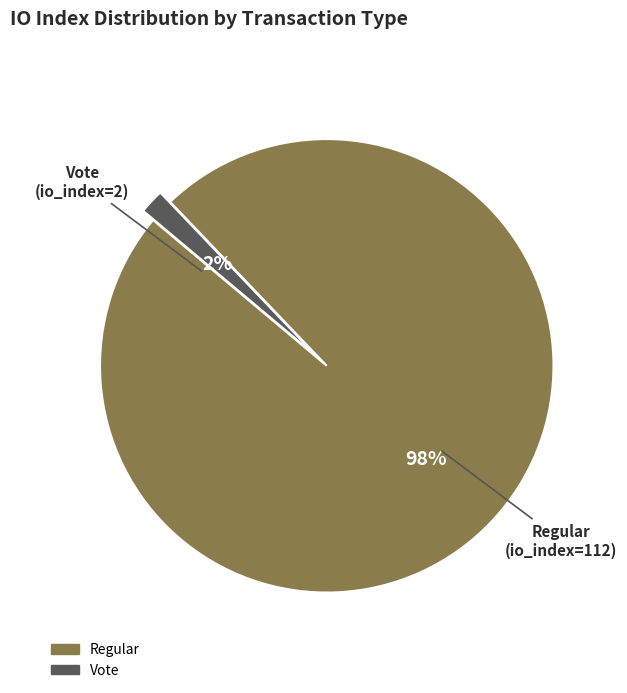

Does any single category account for the majority?

Yes